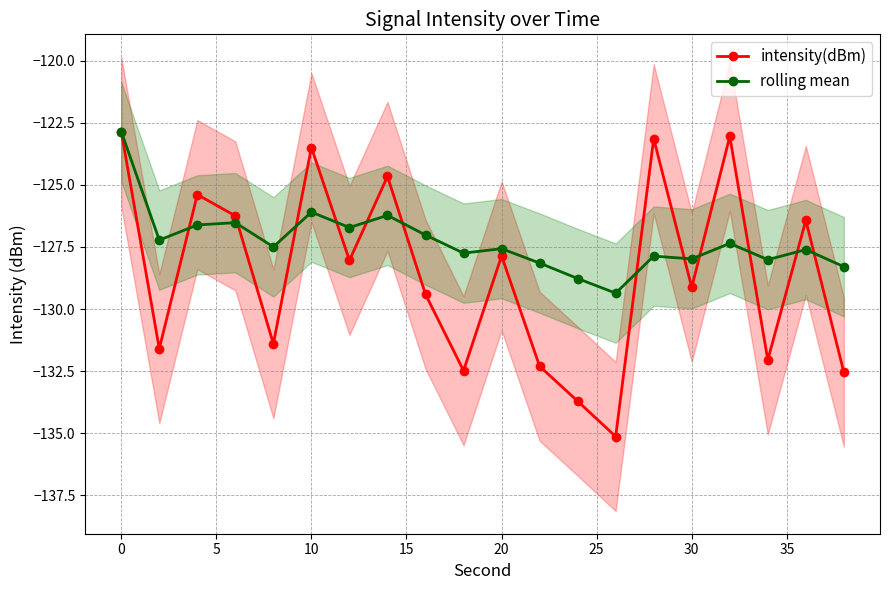

Which series has the largest total across all categories?

rolling mean